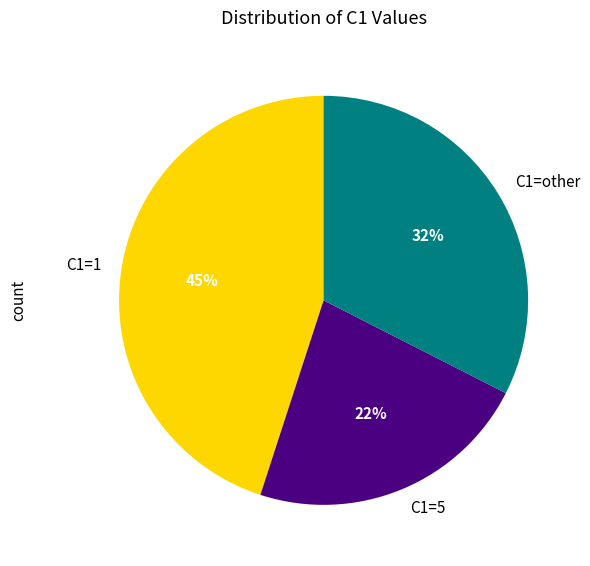

To the nearest percent, what is the average slice percentage?

33%